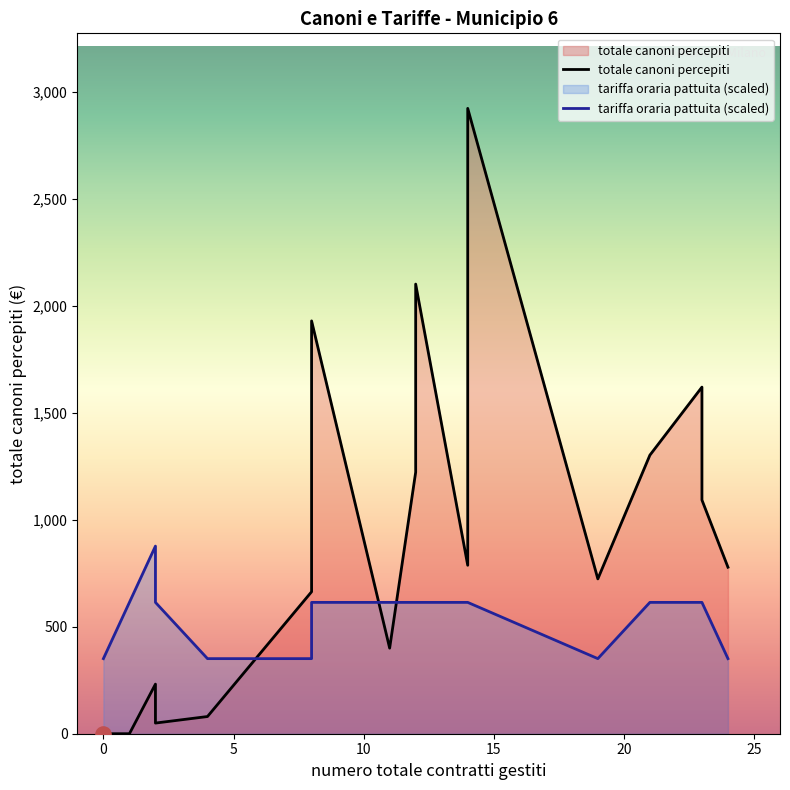

Is the value of totale canoni percepiti at 15 greater than the value of tariffa oraria pattuita at 12?

Yes